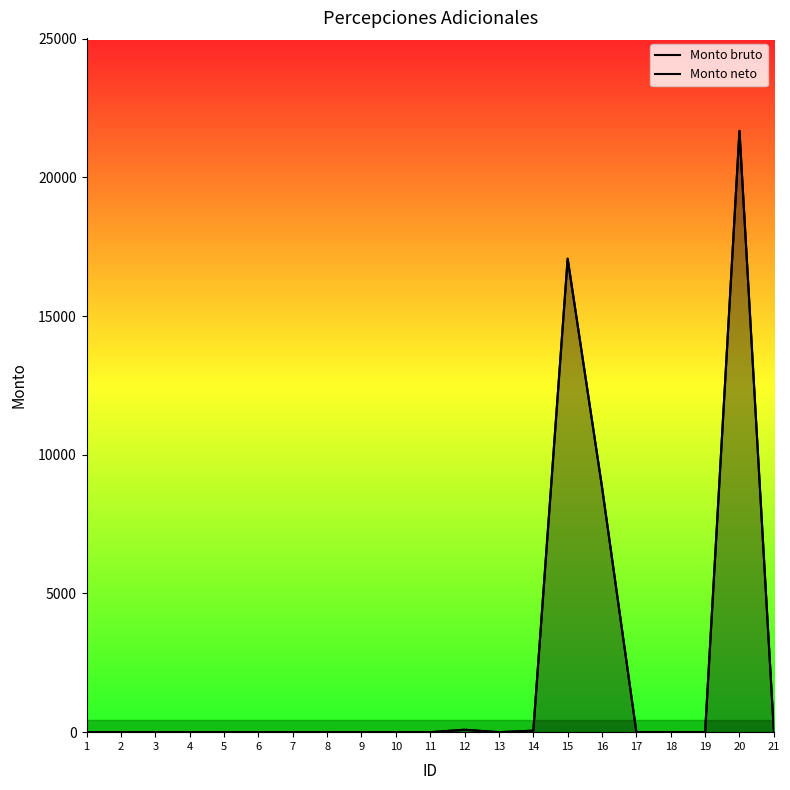

In Monto bruto, how many points are lower than both neighbors (excluding endpoints)?

1